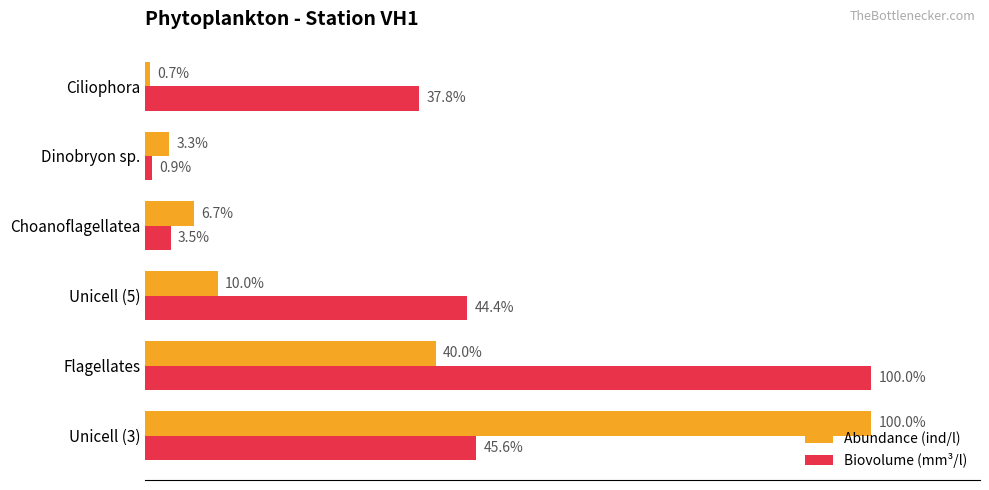

Between Dinobryon sp. and Ciliophora, which series saw the biggest shift?

Biovolume (mm³/l)